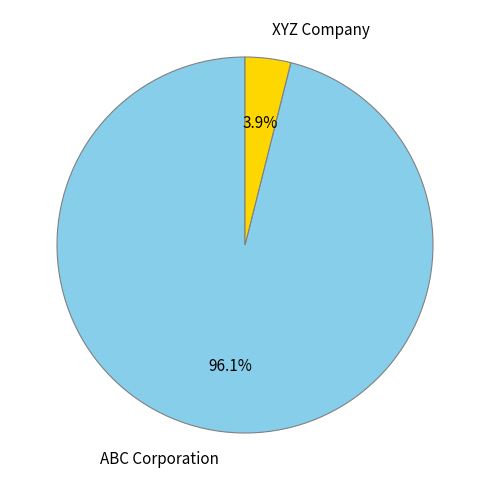

To the nearest percent, what is the difference between the largest and smallest slice percentages?

92%